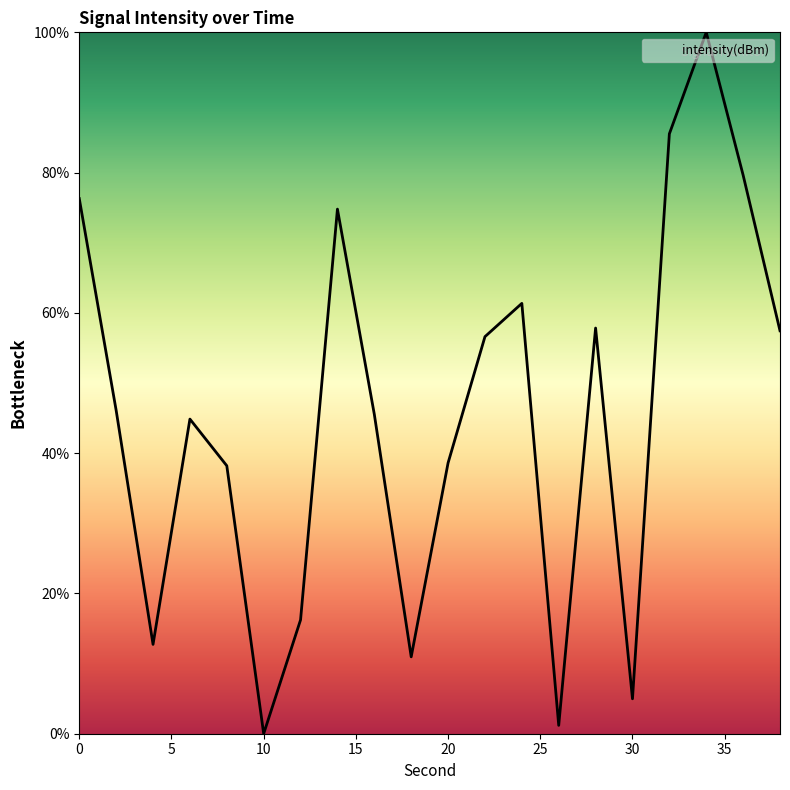

What is the difference between the maximum and minimum values?

100.0